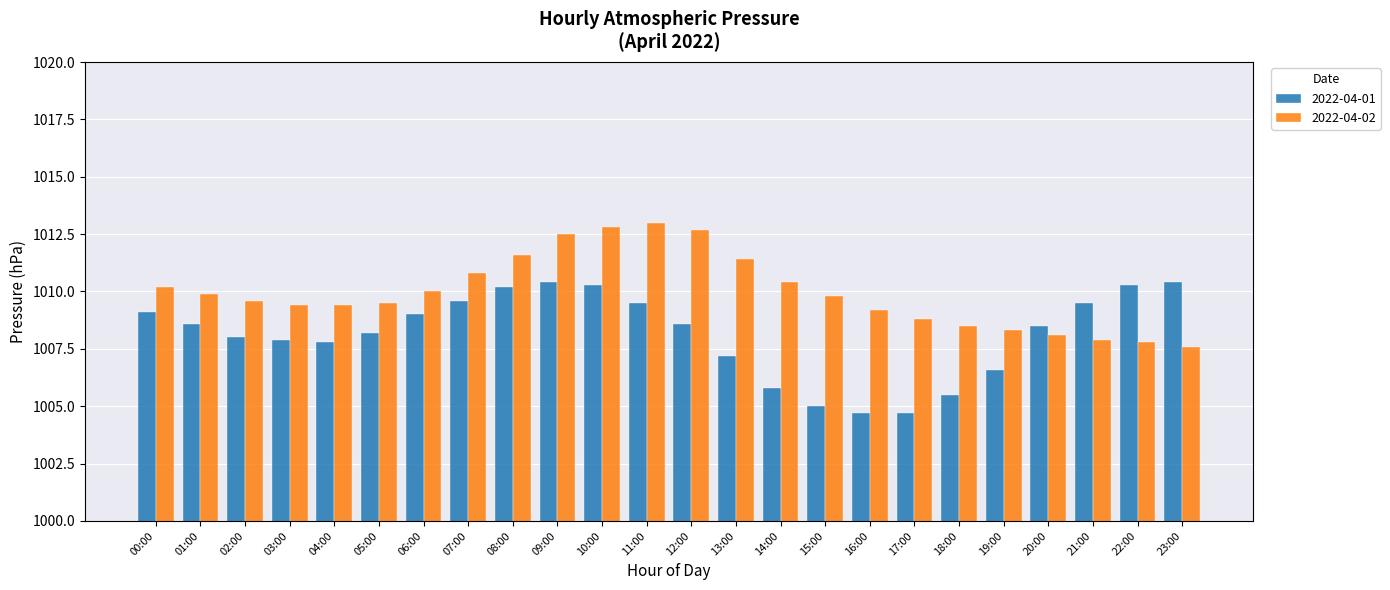

Which series has the largest total across all categories?

2022-04-02